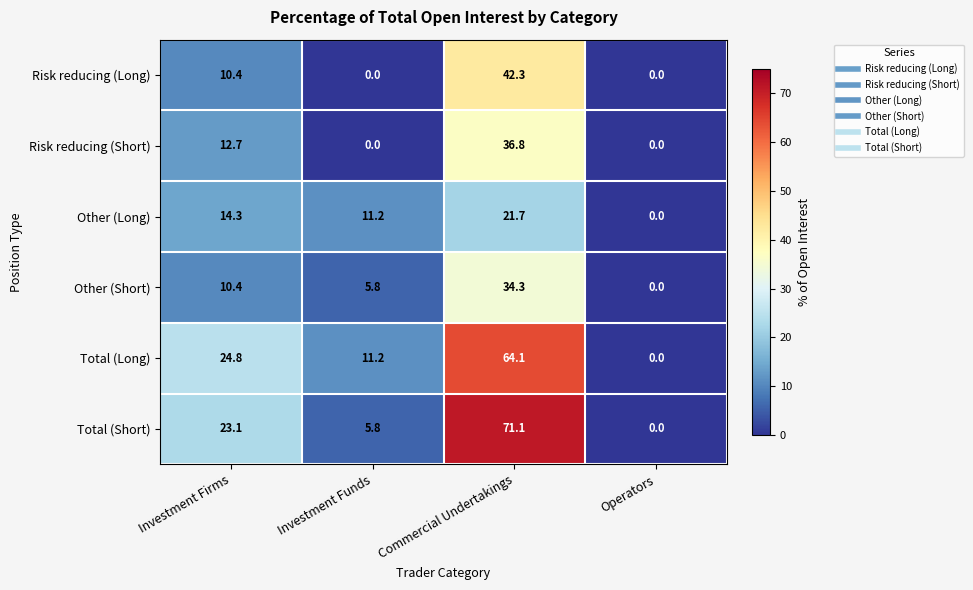

What is the difference between the second highest and second lowest values in the Other (Short) series?

4.6